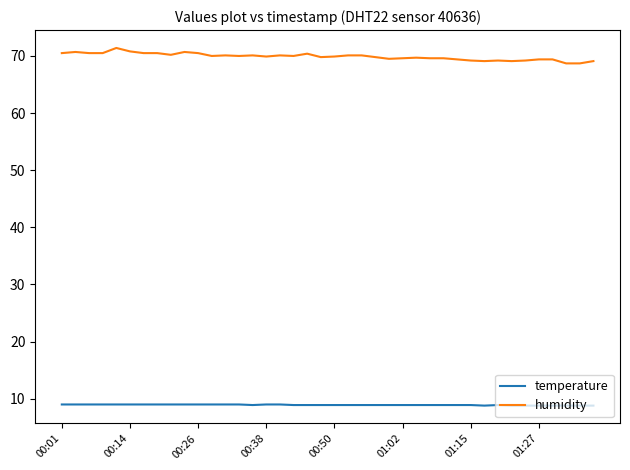

Which series has the widest spread of values?

humidity